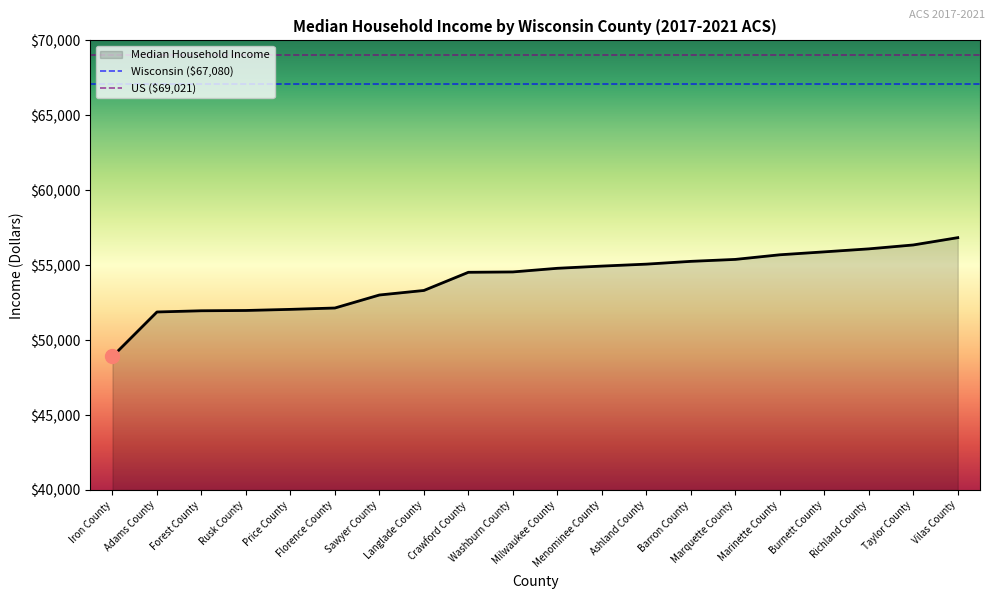

Reading left to right, extract all data points from this chart.

48908	51878	51959	51978	52052	52143	53011	53313	54526	54550	54793	54940	55070	55256	55386	55694	55890	56089	56350	56837